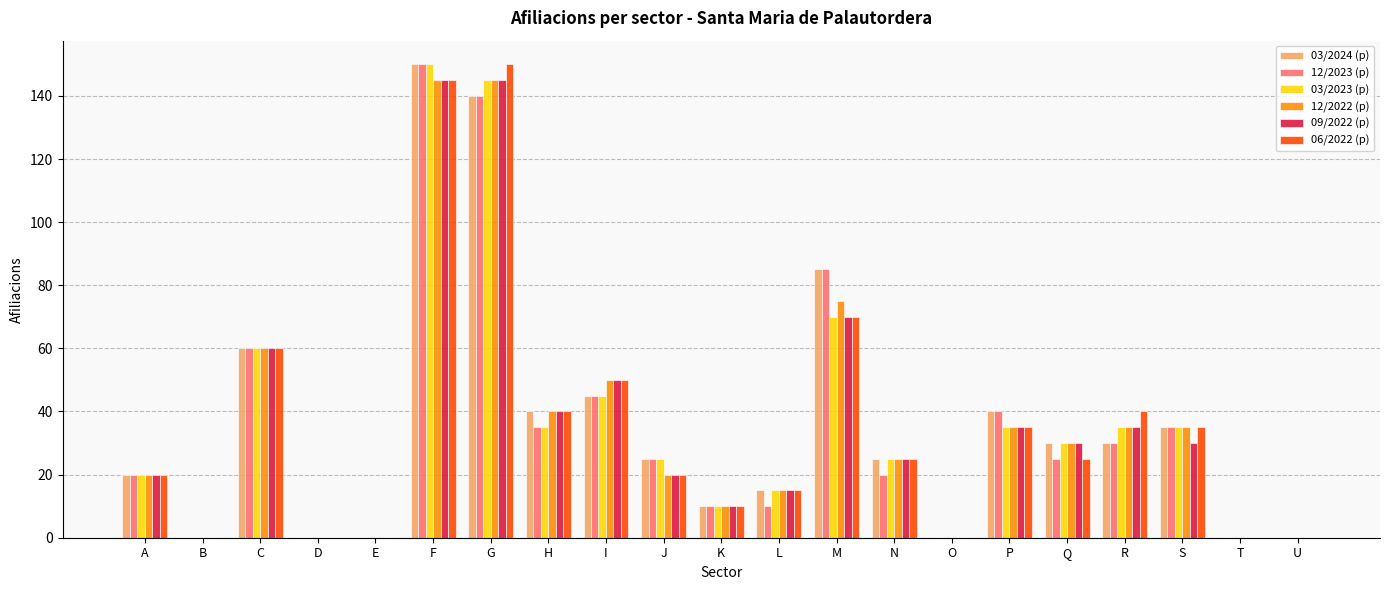

What is the average value of the 06/2022 (p) series?

35